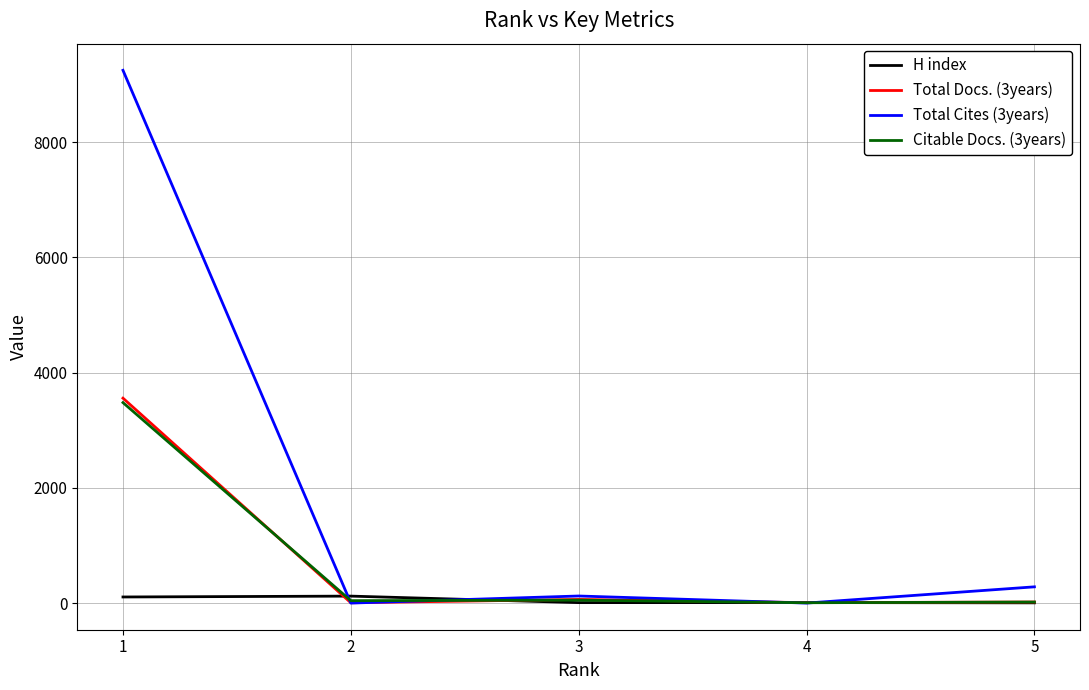

Where is the first local maximum for H index?

2